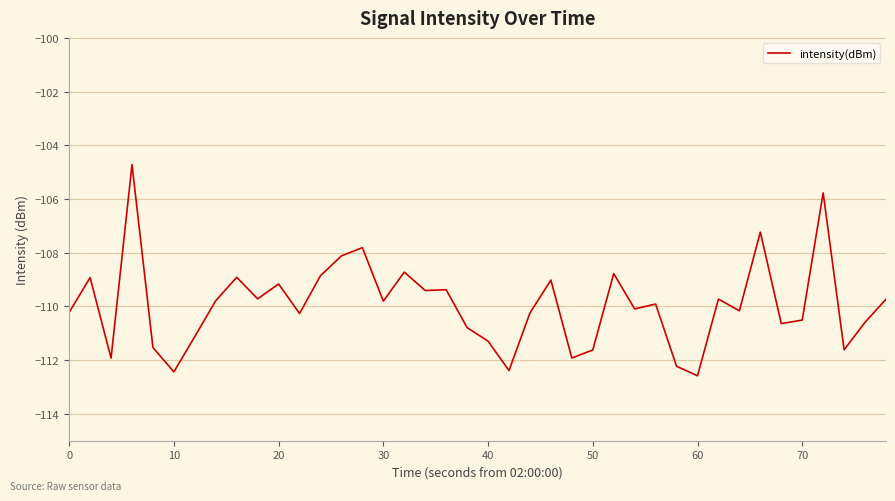

What is the difference between the maximum and minimum values?

7.9